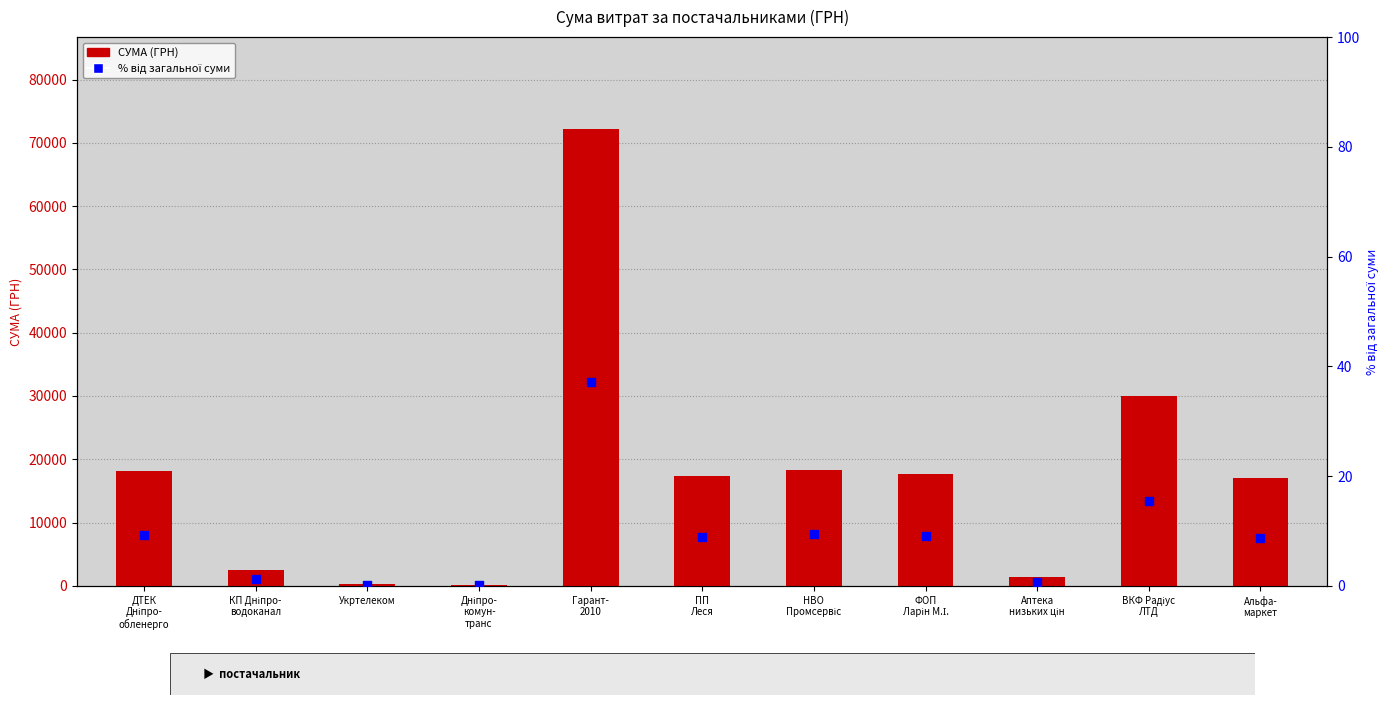

Is the value of % від загальної суми at Альфа-
маркет greater than the value of СУМА (ГРН) at ФОП
Ларін М.І.?

No